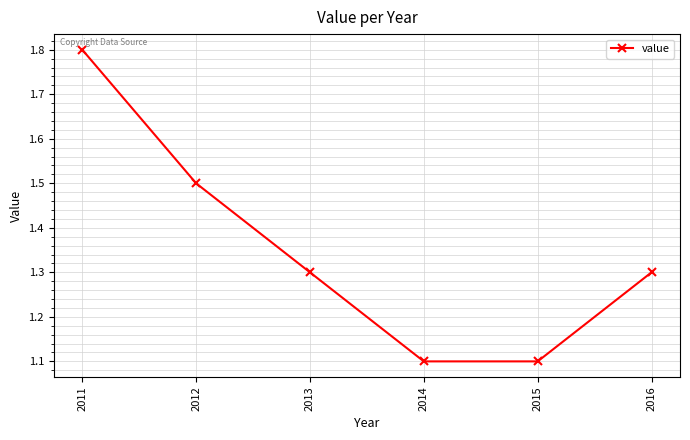

What is the value of the 2nd point from the left?

1.5